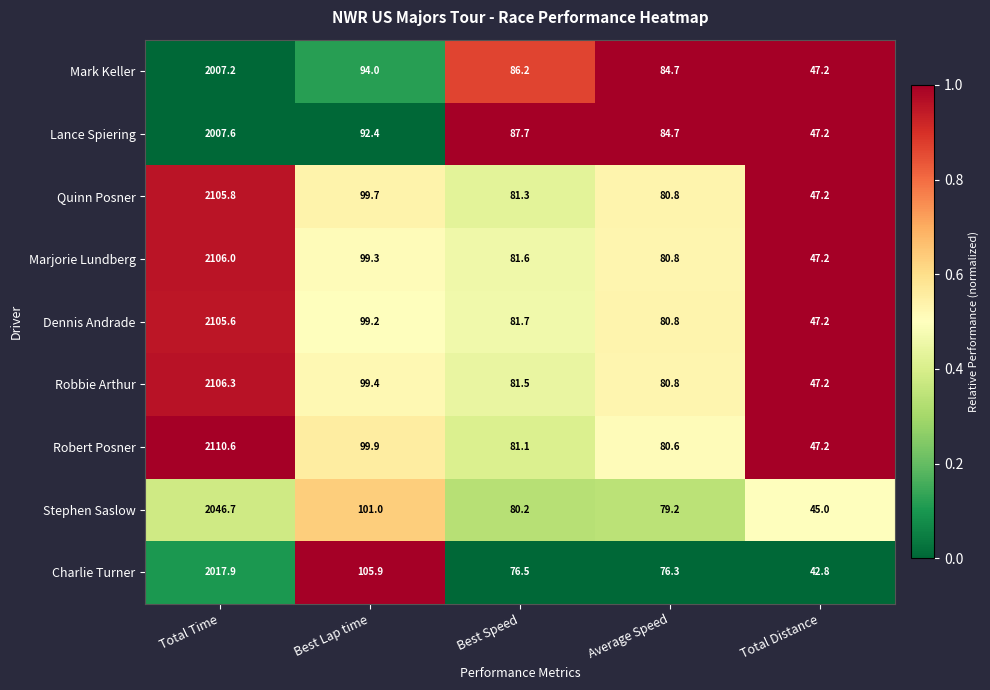

Which series has the widest spread of values?

Robert Posner